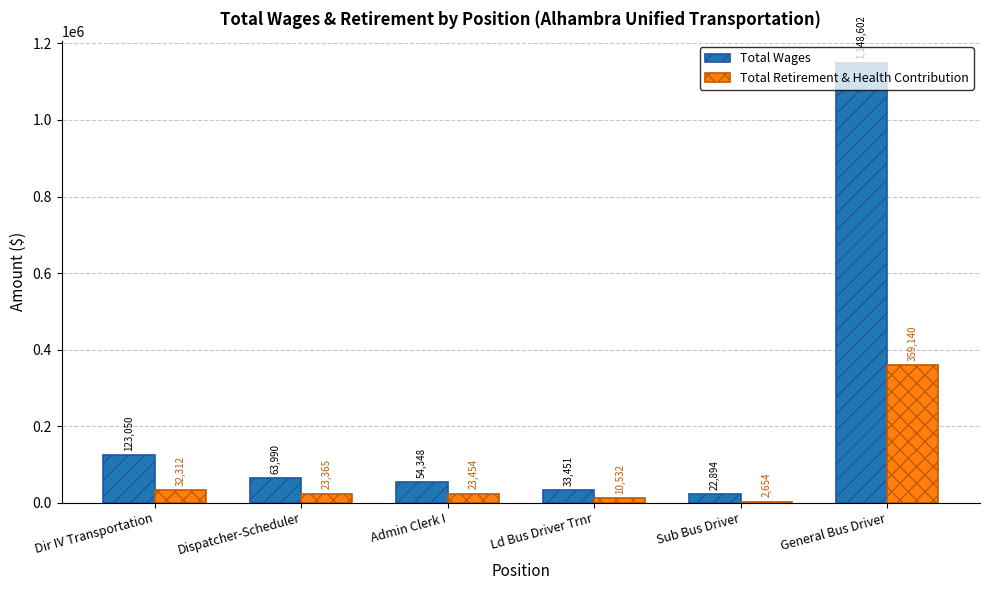

Read the Total Wages value at General Bus Driver.

1148602